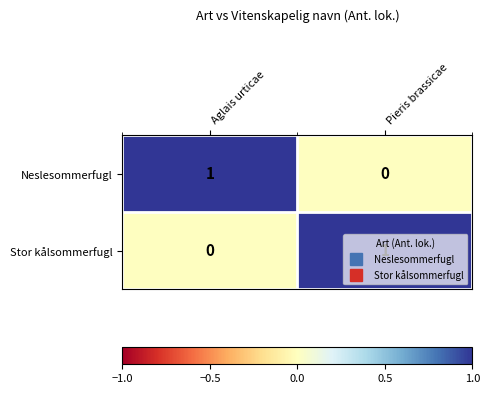

How many distinct data groups are displayed?

2